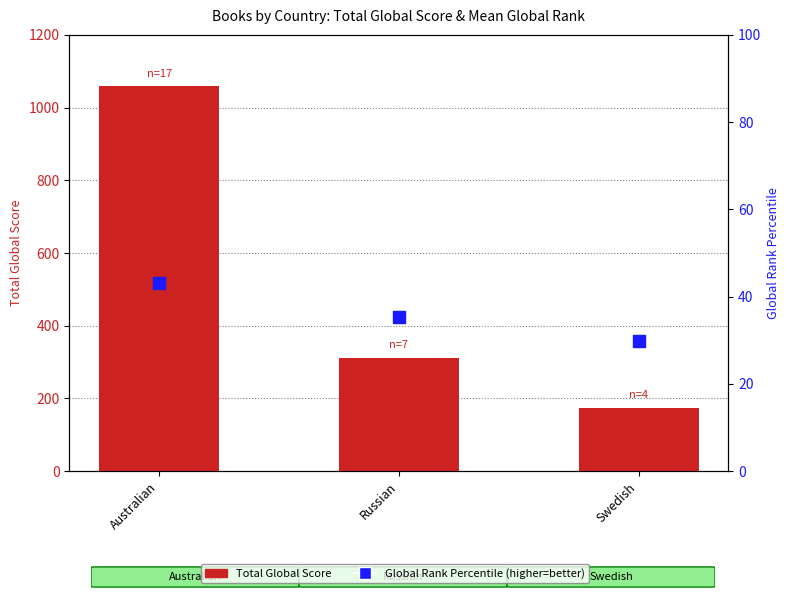

What is the total value across all series at Australian?

1102.1